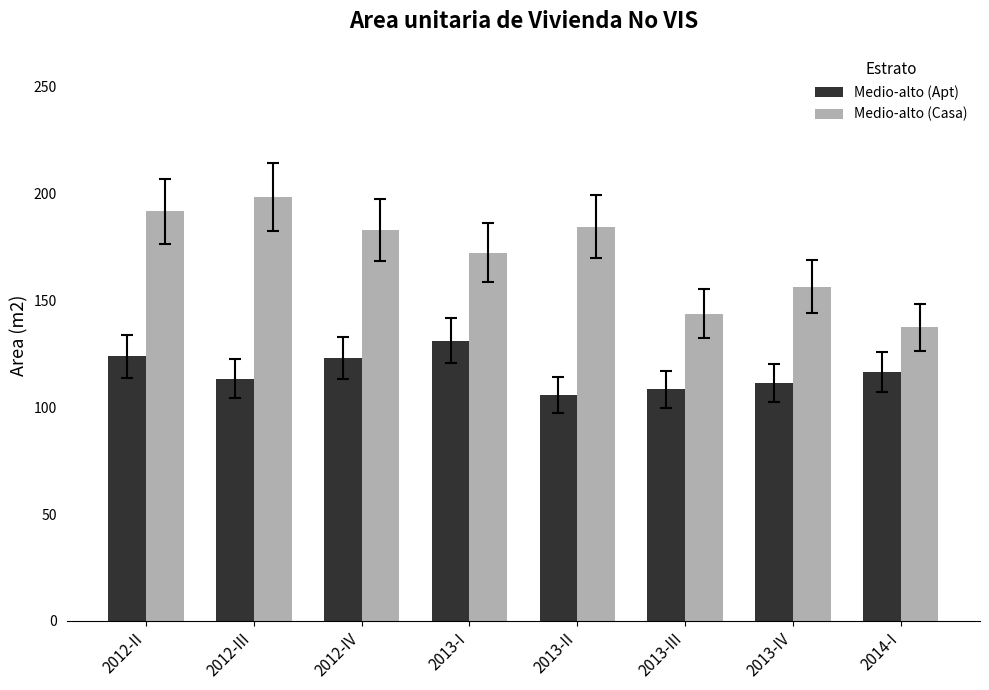

What is the difference between the second highest and second lowest values in the Medio-alto (Casa) series?

47.8